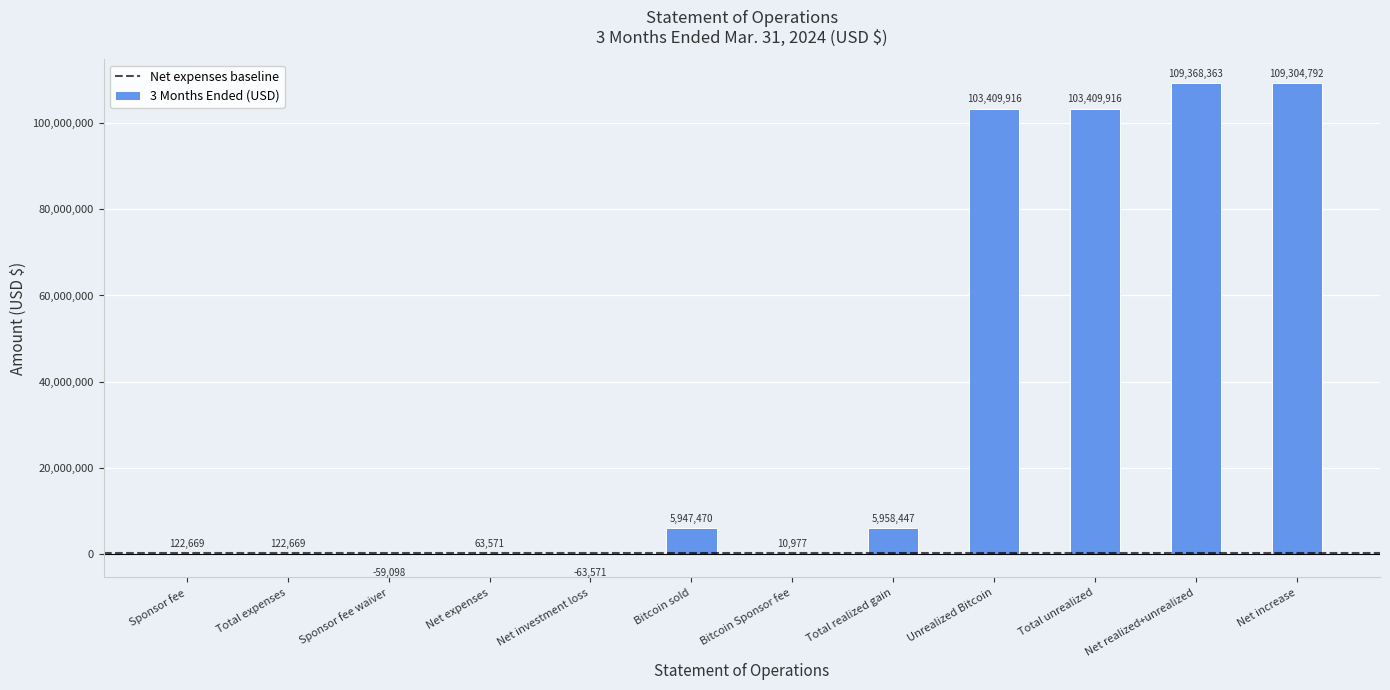

What is the greatest value displayed?

109368363